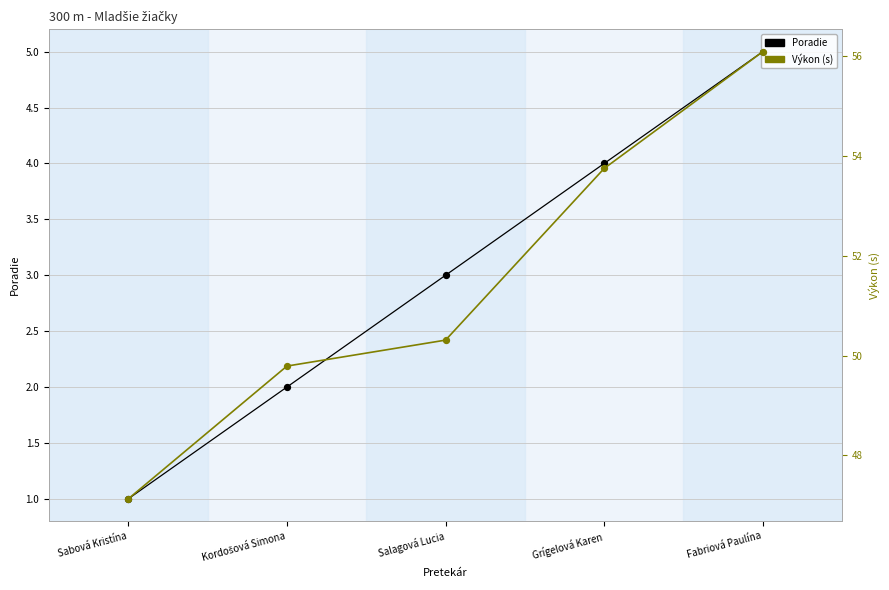

What is the total value across all series at Salagová Lucia?

53.3